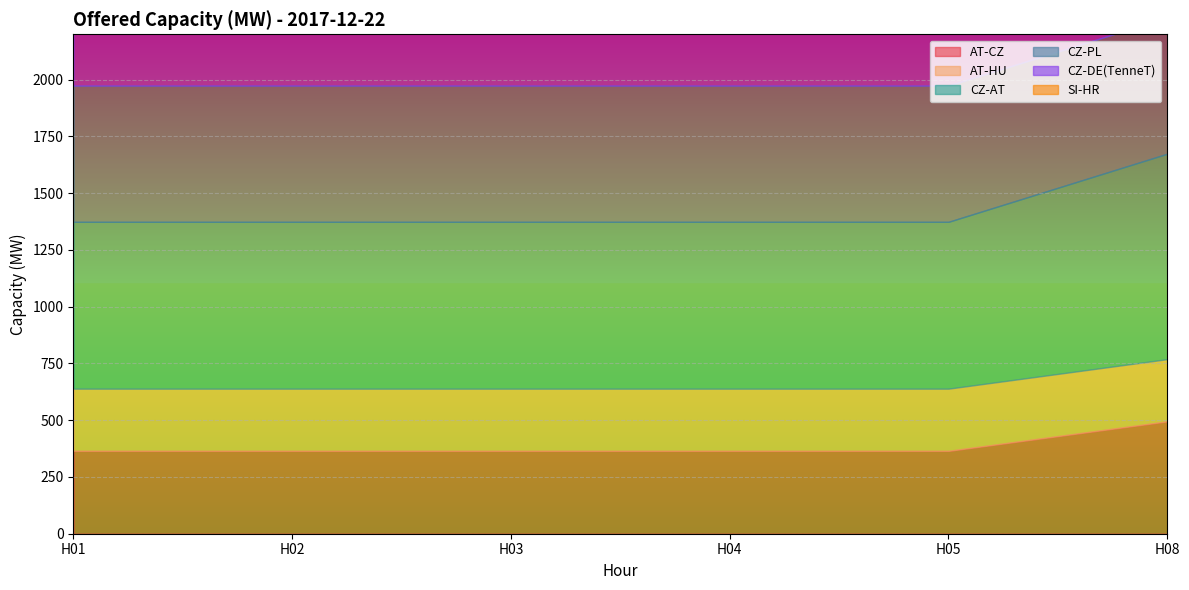

The CZ-DE(TenneT) series shows 1627 at H04. True or false?

True